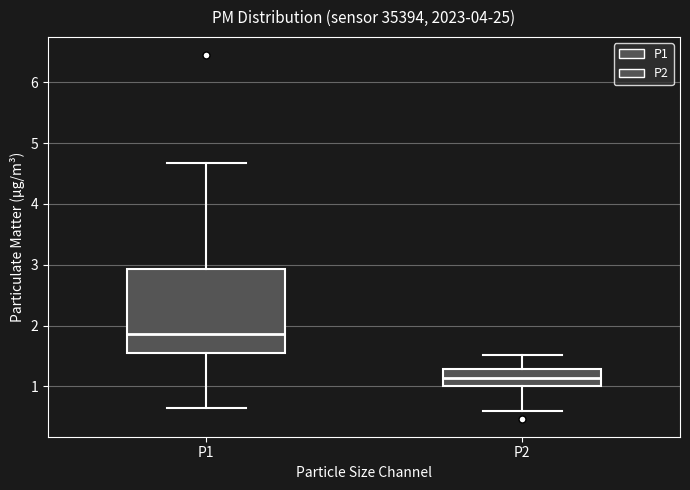

Where does the lower whisker of the box for P2 end on the y-axis? The values are not printed on the chart, so give them approximately, as read against the axis.

0.6